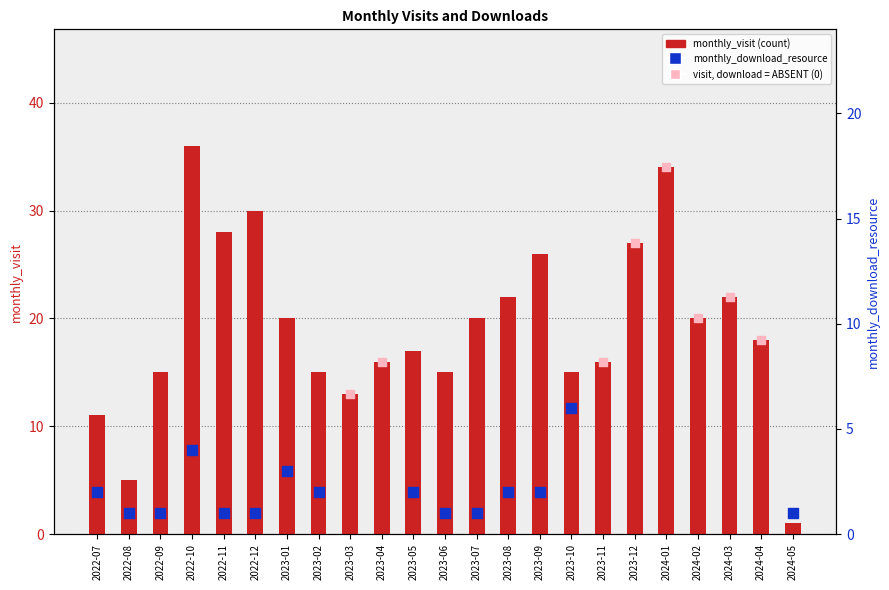

Which has a higher value, 2022-10 or 2024-03?

2022-10